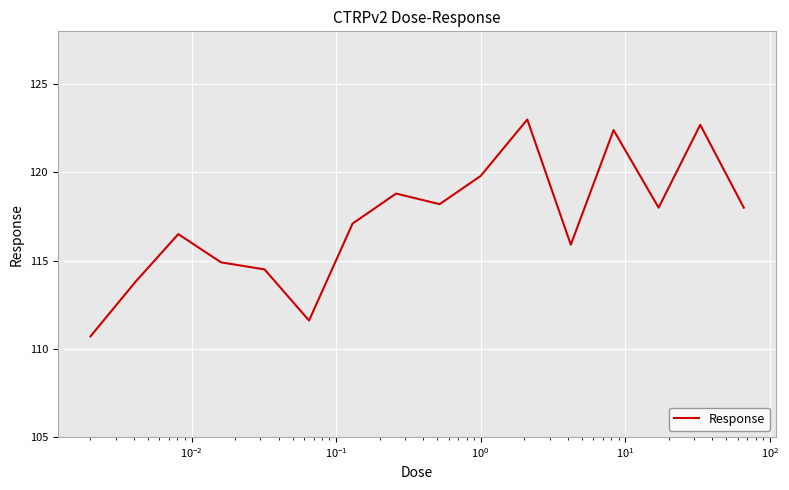

What is the difference between the maximum and minimum values?

12.3